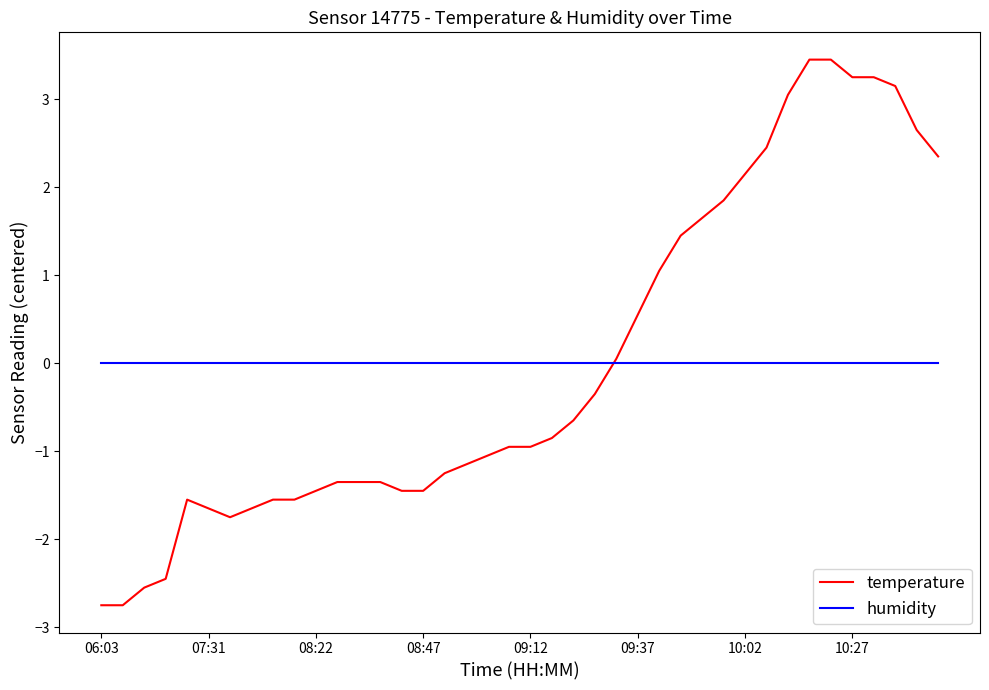

Which series has the widest spread of values?

temperature